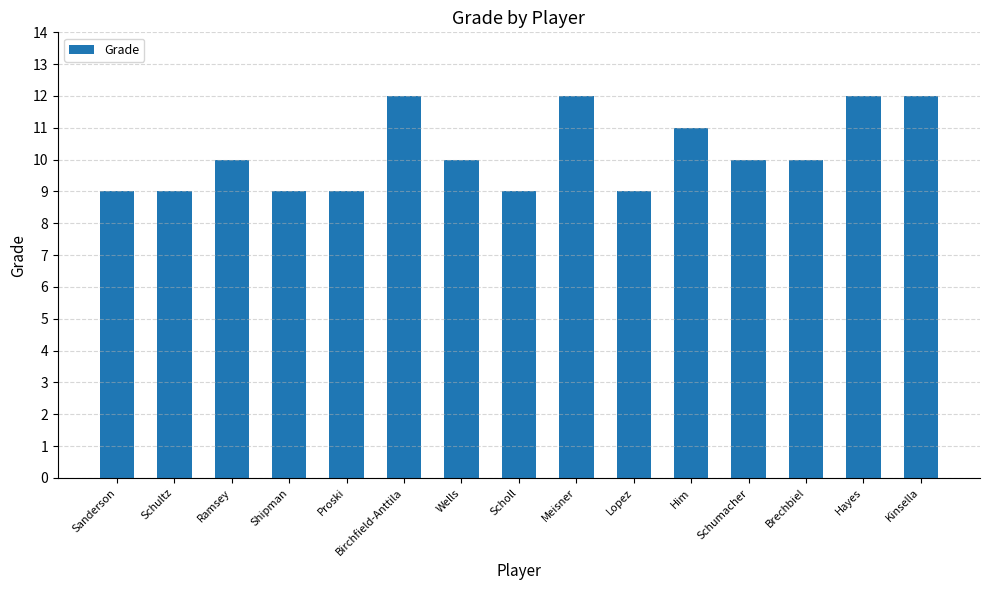

Reading right to left, list all the values displayed in this chart.

Kinsella=12	Hayes=12	Brechbiel=10	Schumacher=10	Him=11	Lopez=9	Meisner=12	Scholl=9	Wells=10	Birchfield-Anttila=12	Proski=9	Shipman=9	Ramsey=10	Schultz=9	Sanderson=9